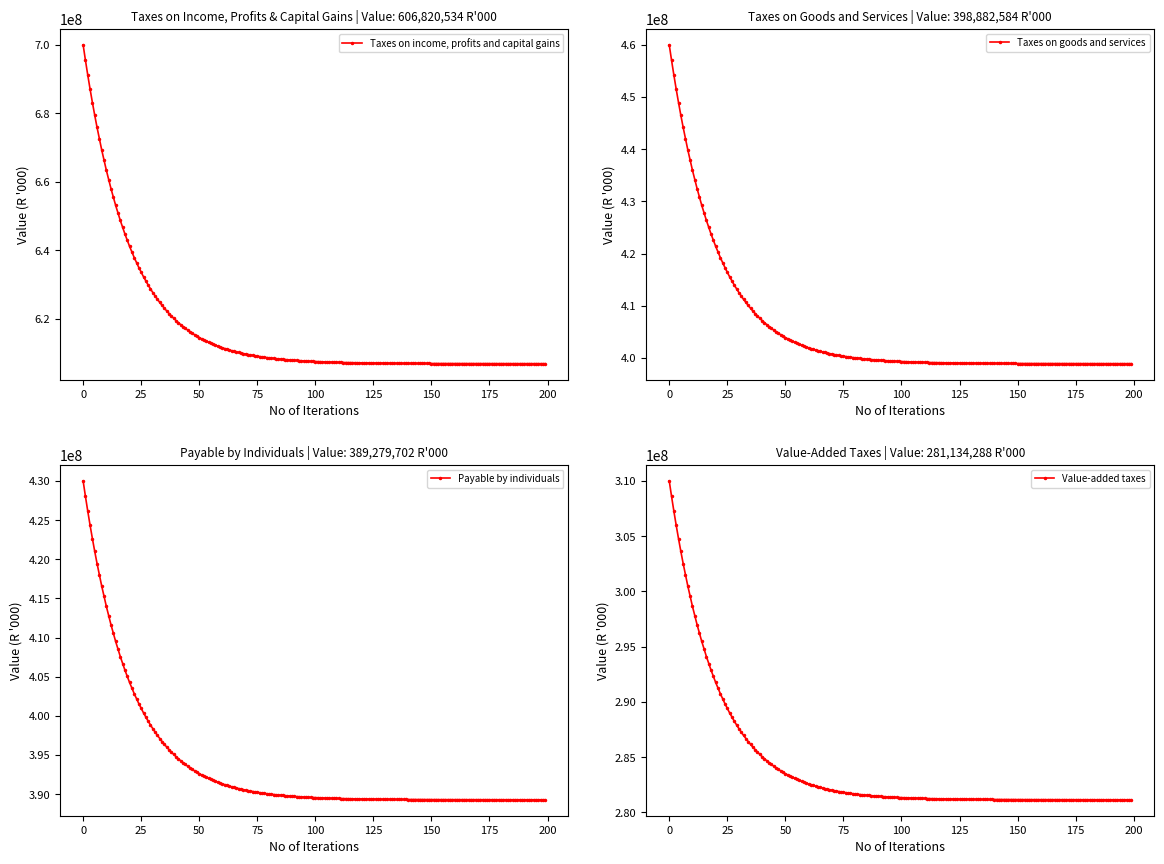

Which category has the highest value across all series?

Taxes on income, profits and capital gains